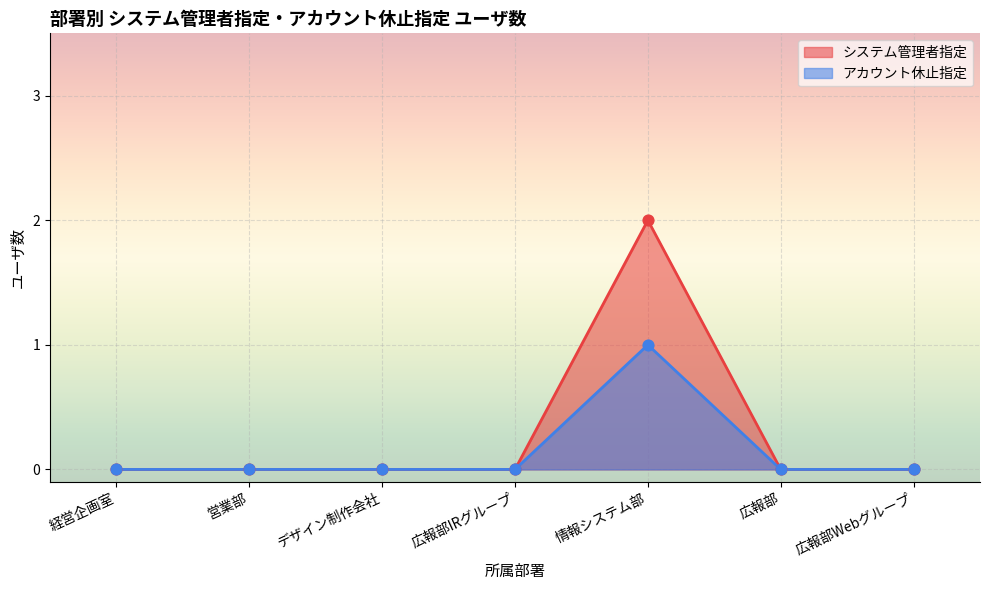

At which category is the sum across all series the highest?

情報システム部